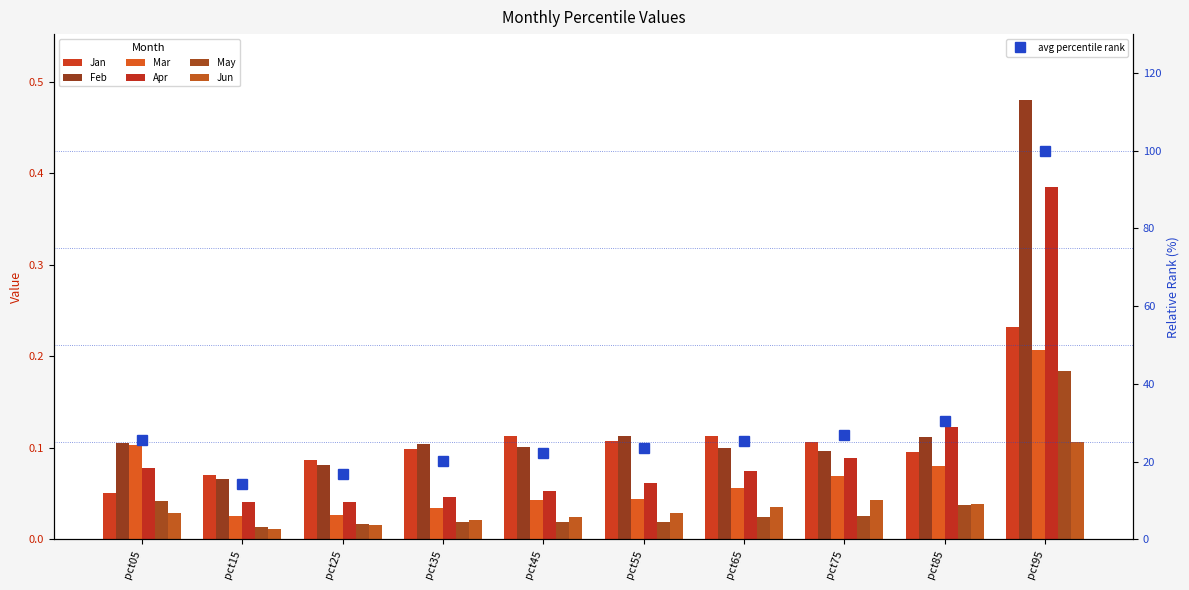

What value does the Mar series have at pct65?

0.1